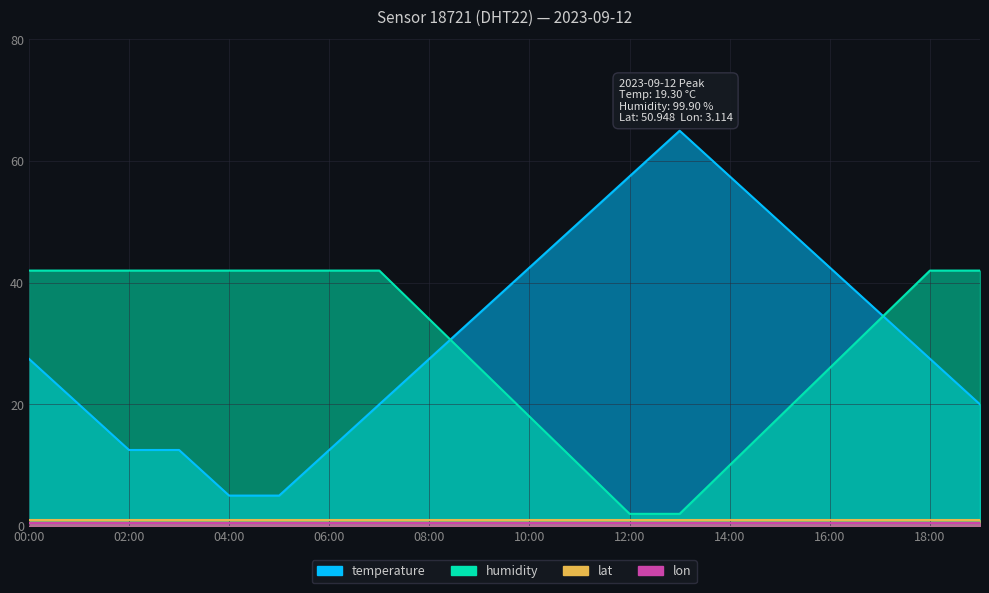

At how many categories does at least one series exceed 17?

20